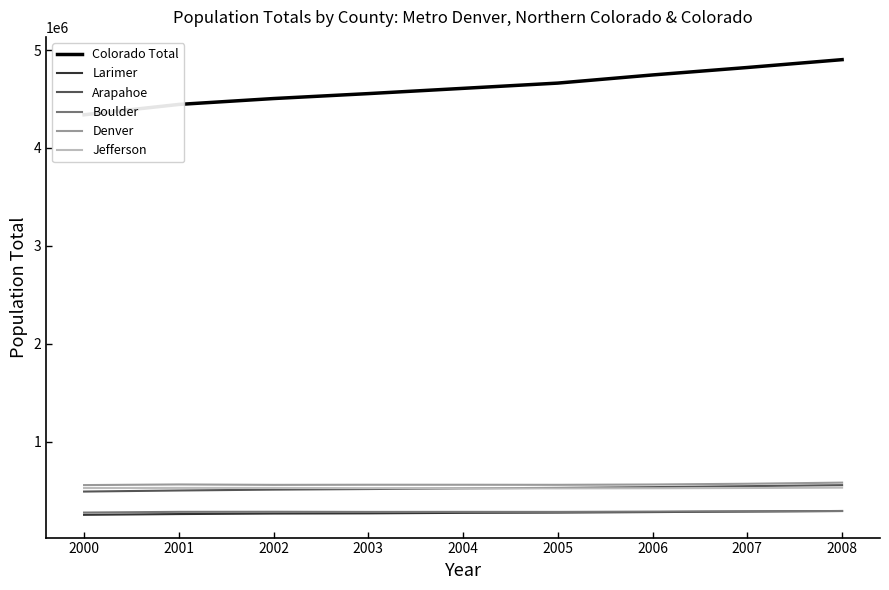

What are all the series names shown in the legend?

Colorado Total, Larimer, Arapahoe, Boulder, Denver, Jefferson